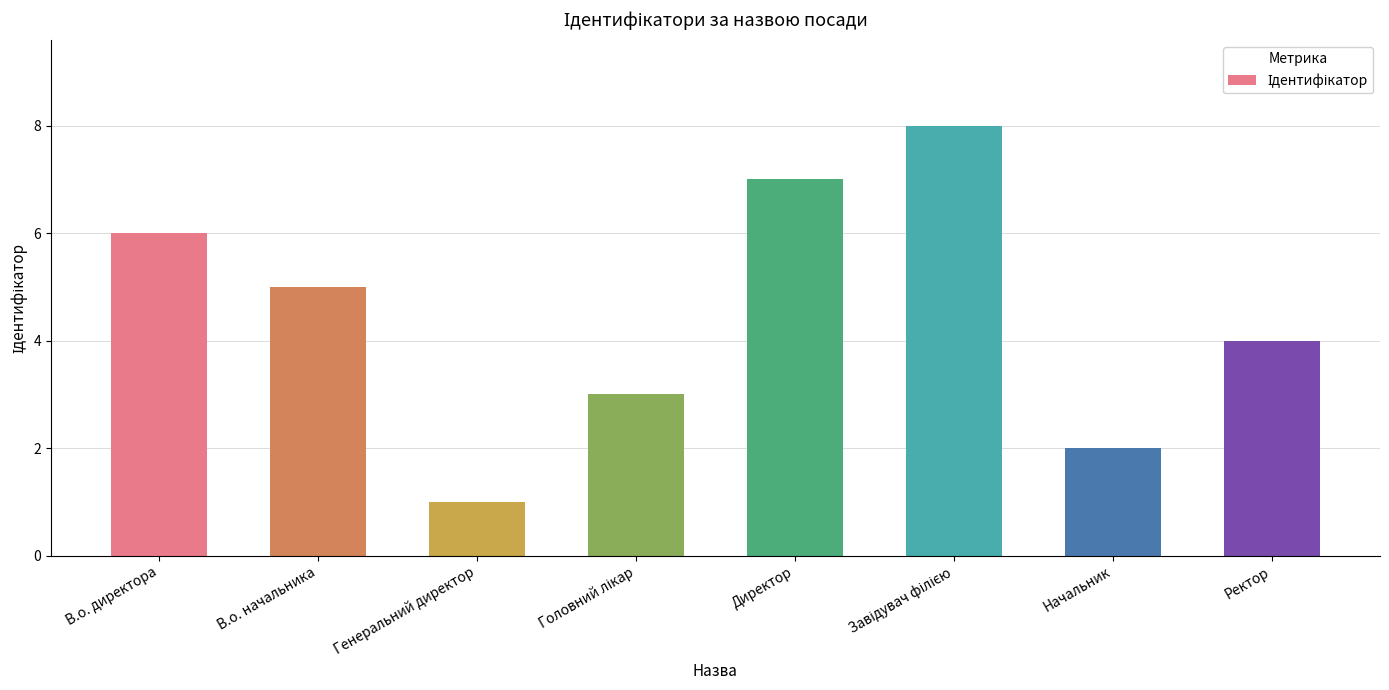

Read the value at Директор.

7